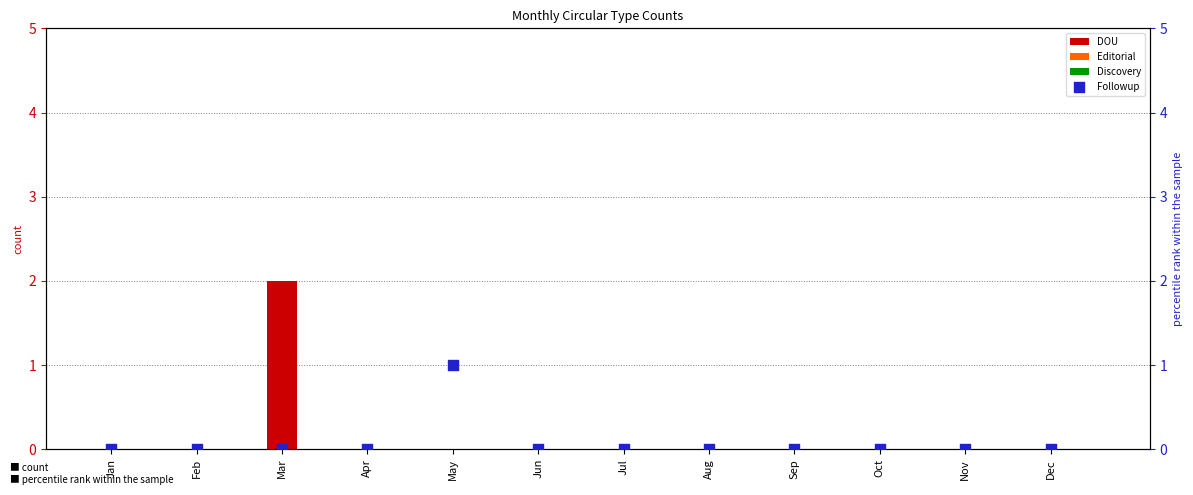

Which category has the highest value in the DOU series?

Mar